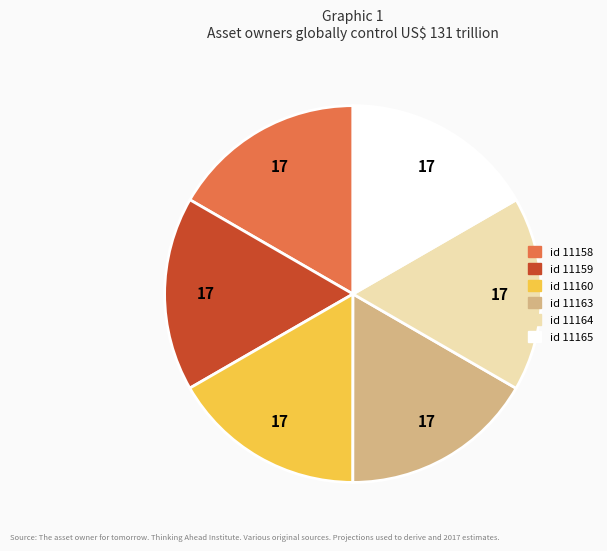

Is there a majority slice in this chart?

No